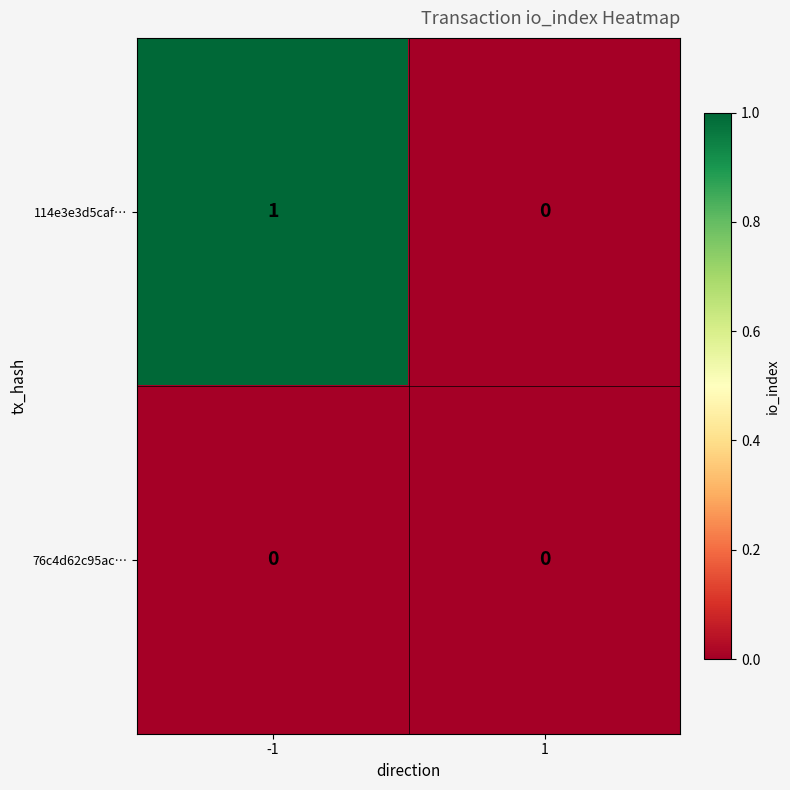

How many series are shown in this chart?

2